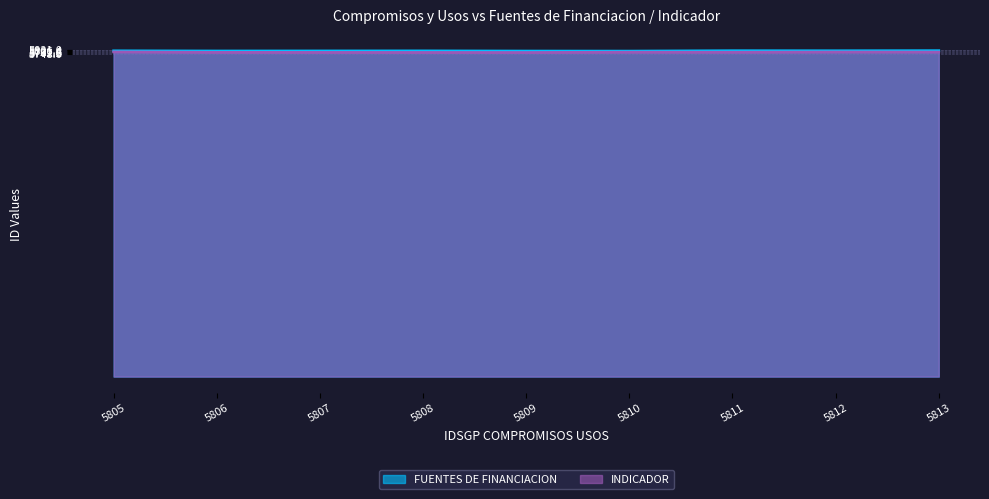

True or false: FUENTES DE FINANCIACION has a value of 9733 at 5808.

False